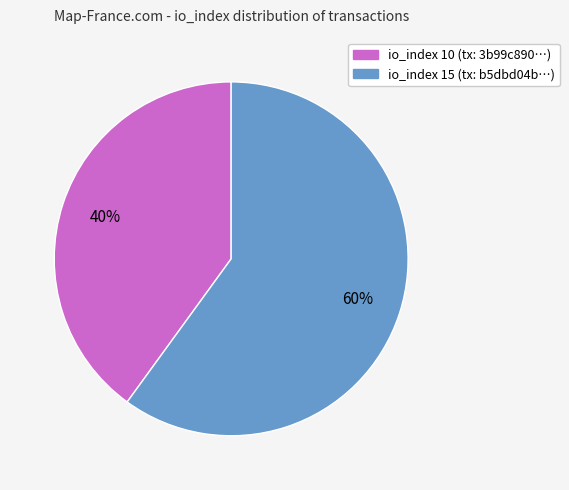

To the nearest percent, what is the difference between the largest and smallest slice percentages?

20%